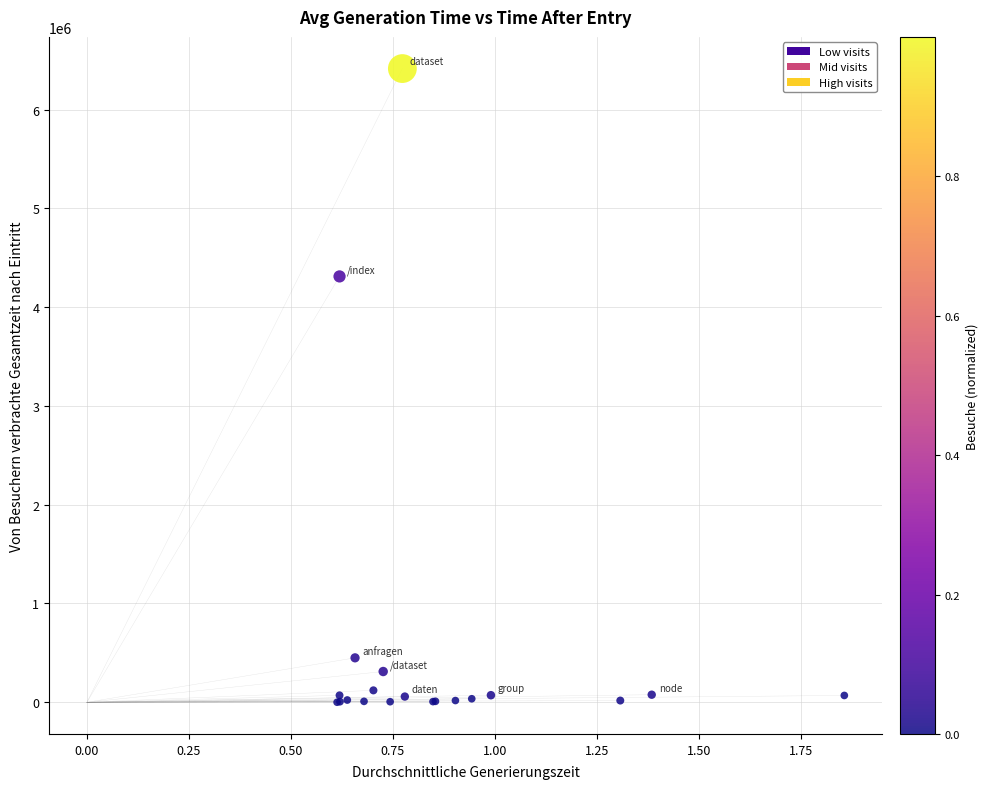

What Y value in the scatter plot is closest to 3207770?

4311177